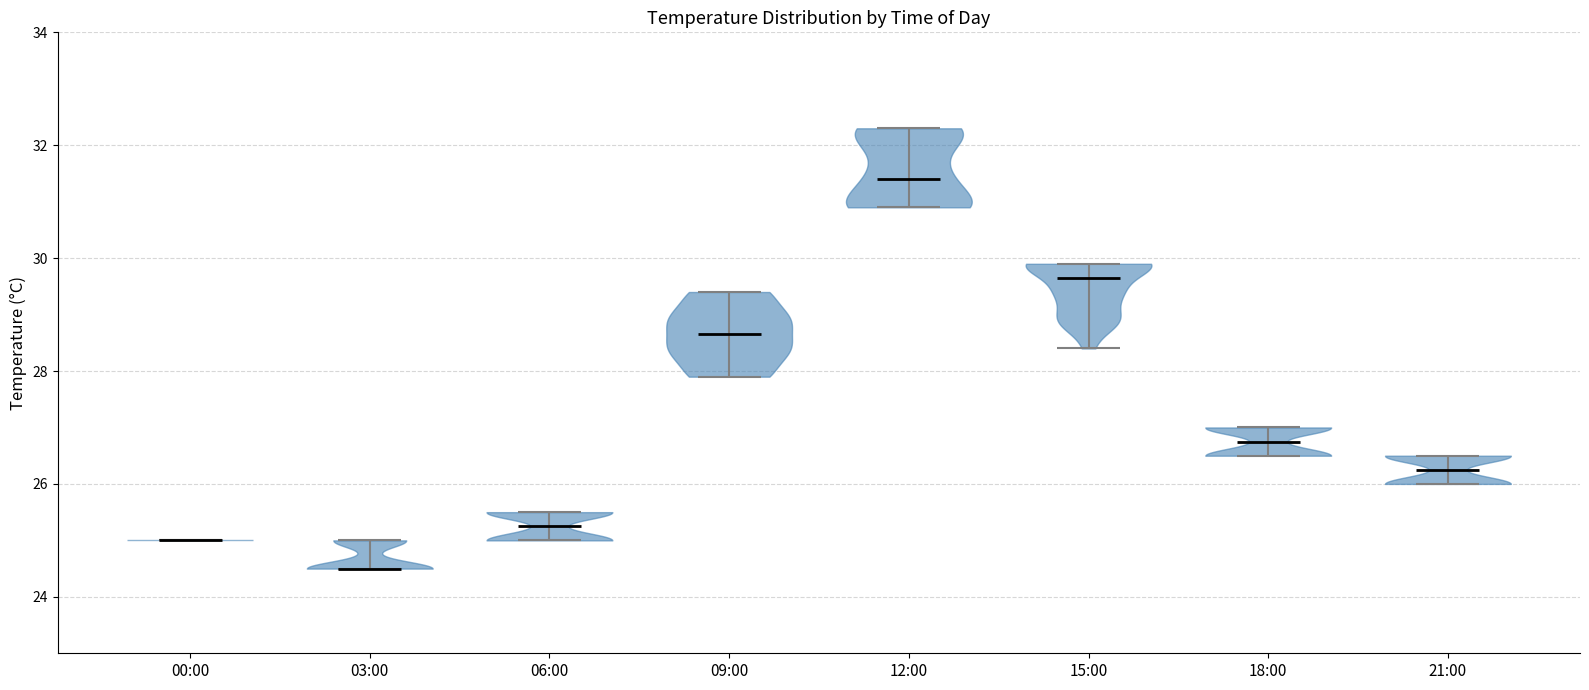

Which violin has the lowest median line?

03:00